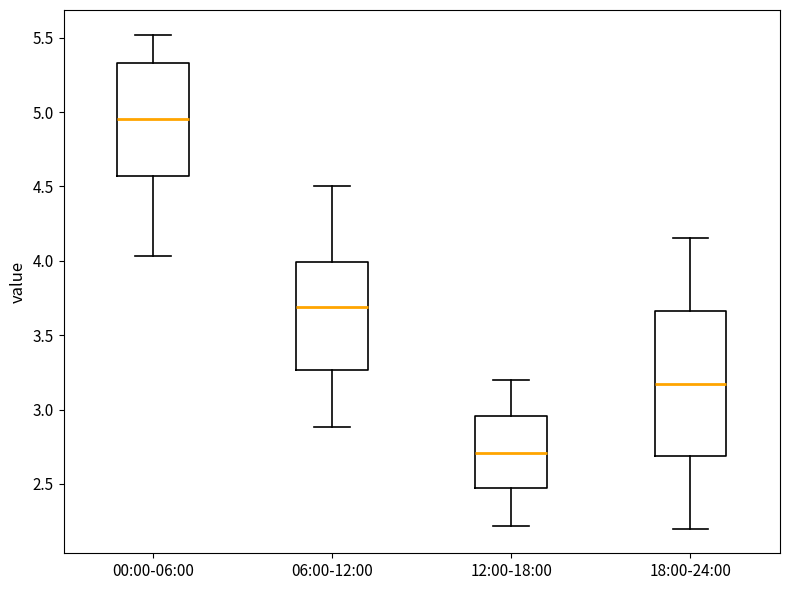

Which box's median line is the highest?

00:00-06:00